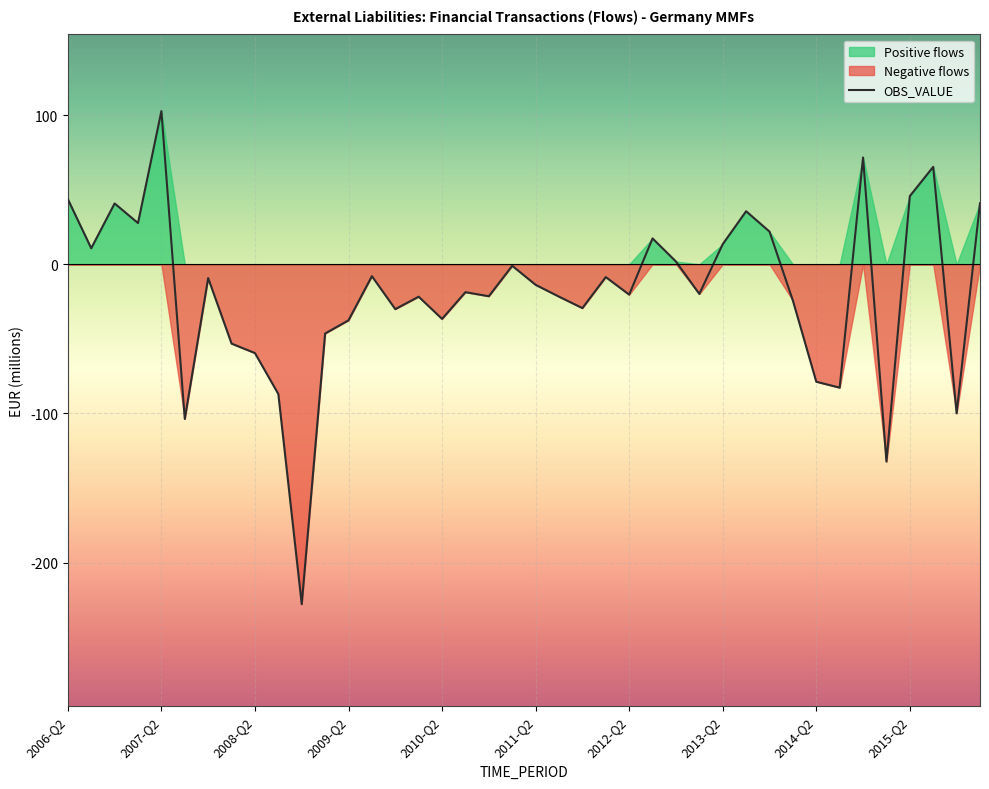

True or false: the data has more than 0 interior local peaks.

True